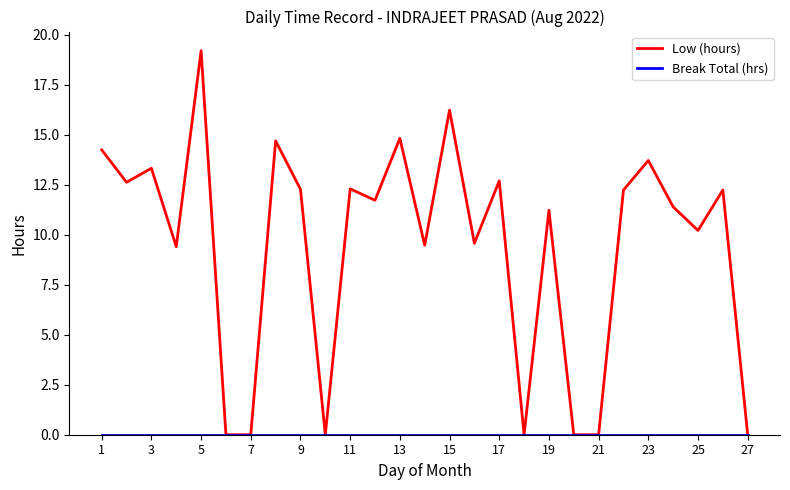

Which series has the widest spread of values?

Low (hours)